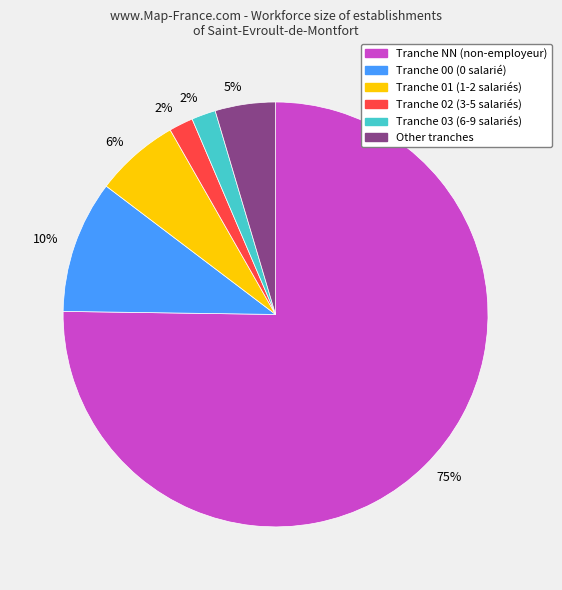

To the nearest percent, what portion does Tranche 02 (3-5 salariés) represent?

2%